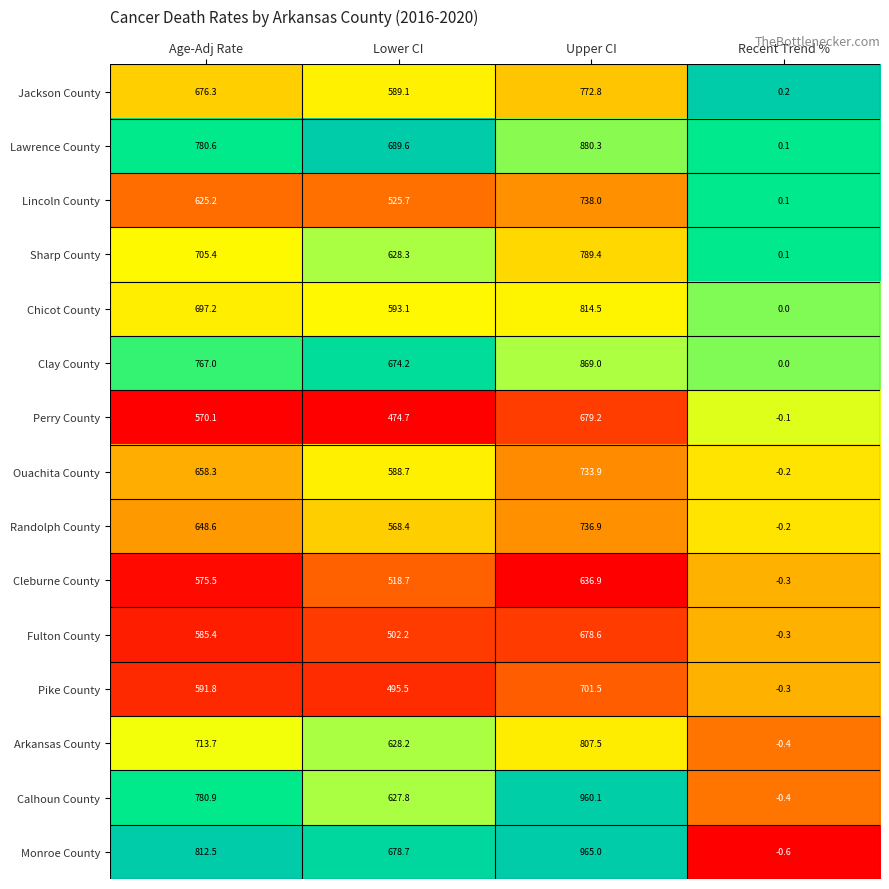

What is the greatest value displayed?

965.0